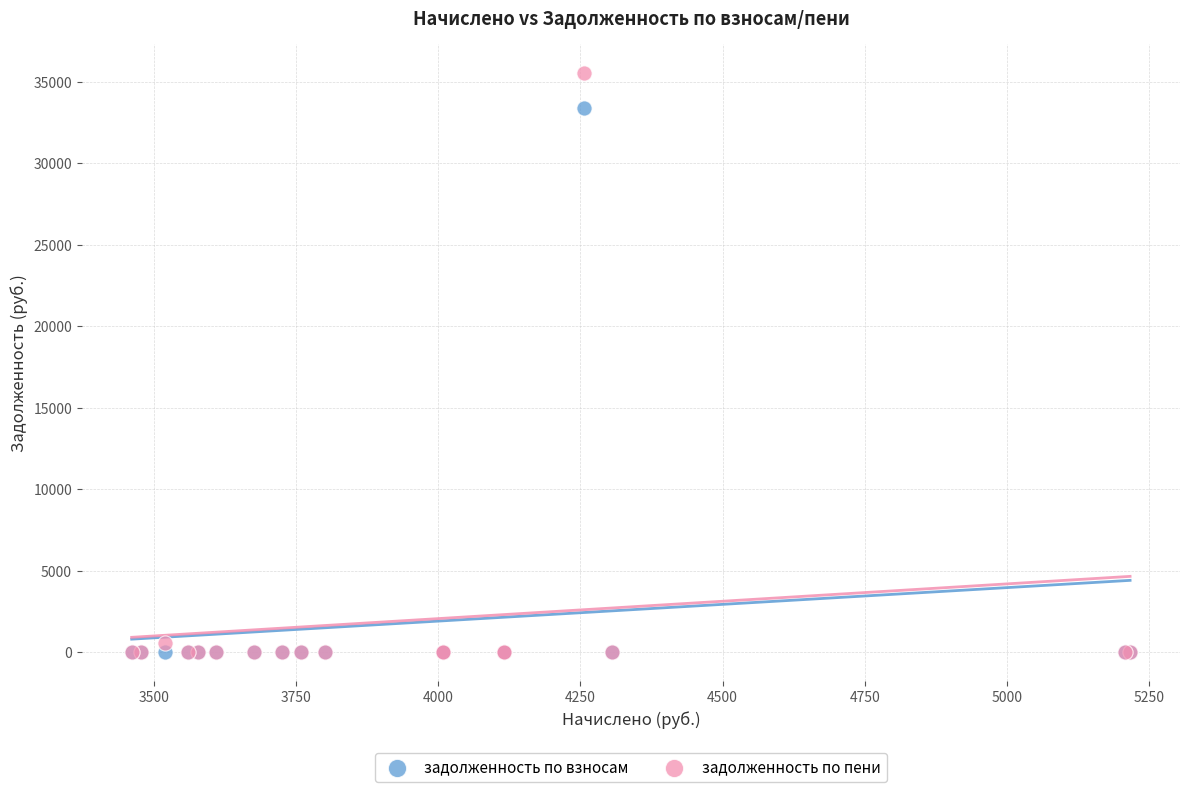

Which series contains the highest Y value?

задолженность по пени